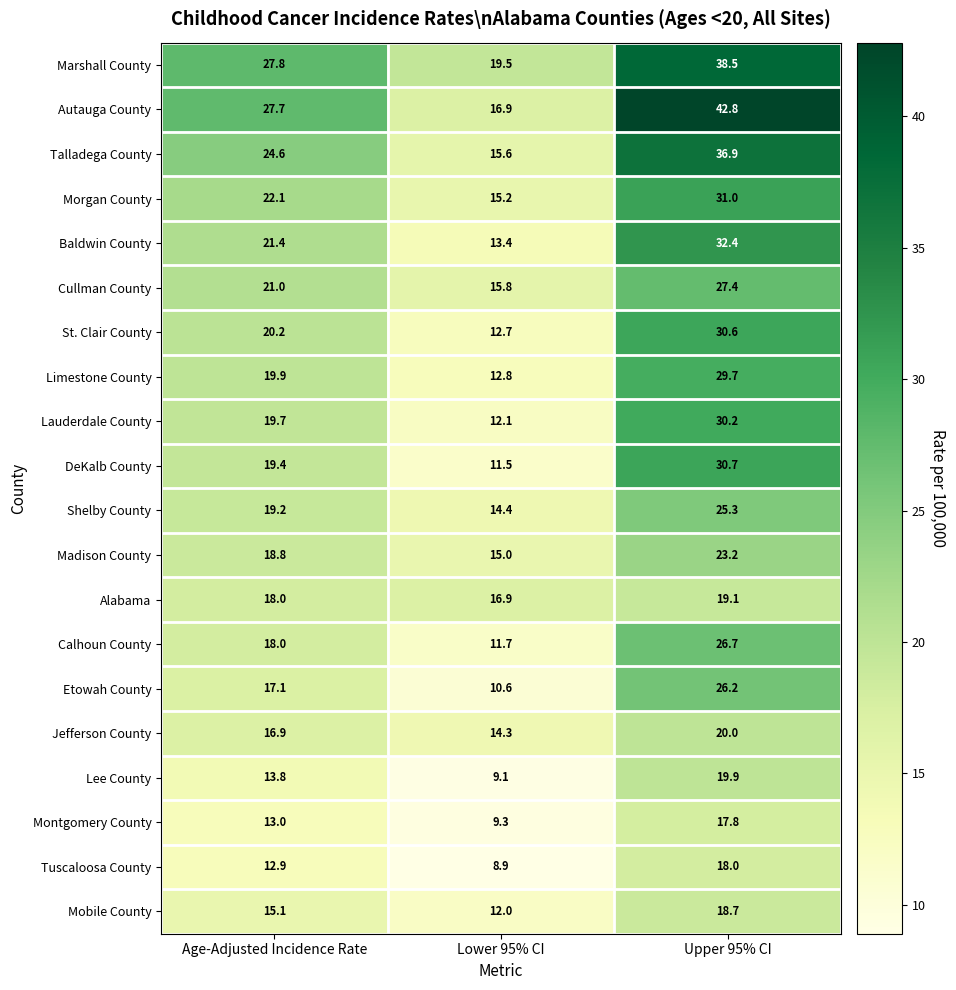

Which label corresponds to the smallest value in the chart?

Lower 95% CI